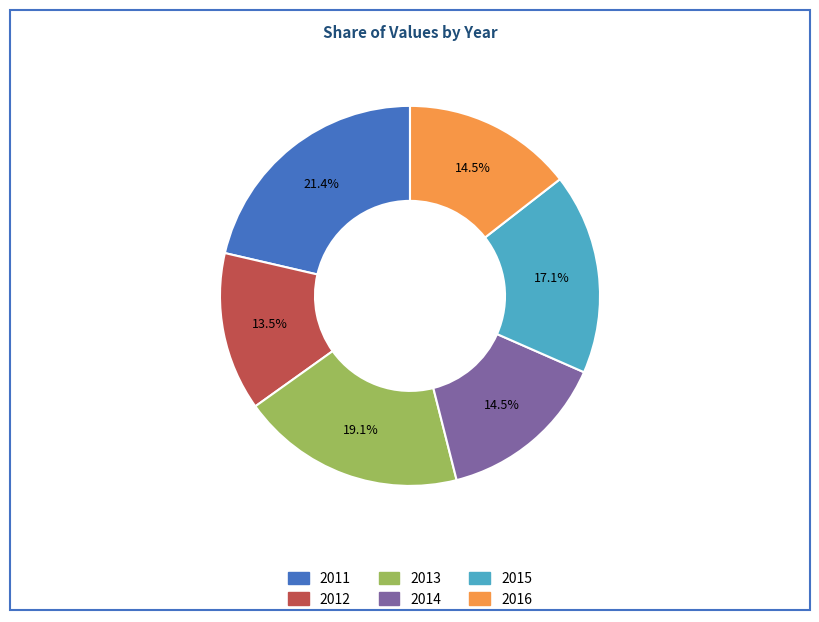

To the nearest percent, what portion does 2011 represent?

21%